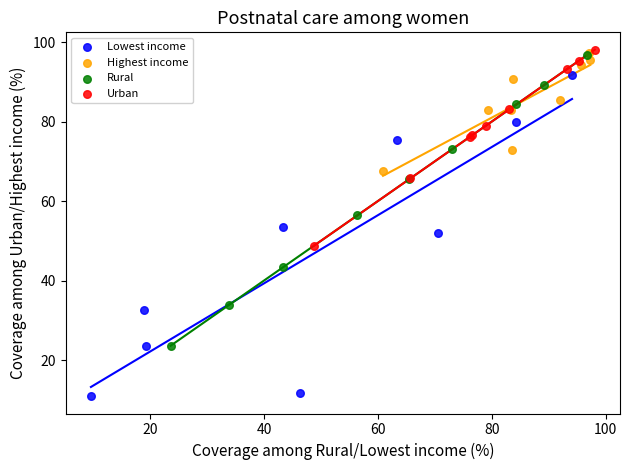

Which series reaches the maximum Y coordinate?

Urban